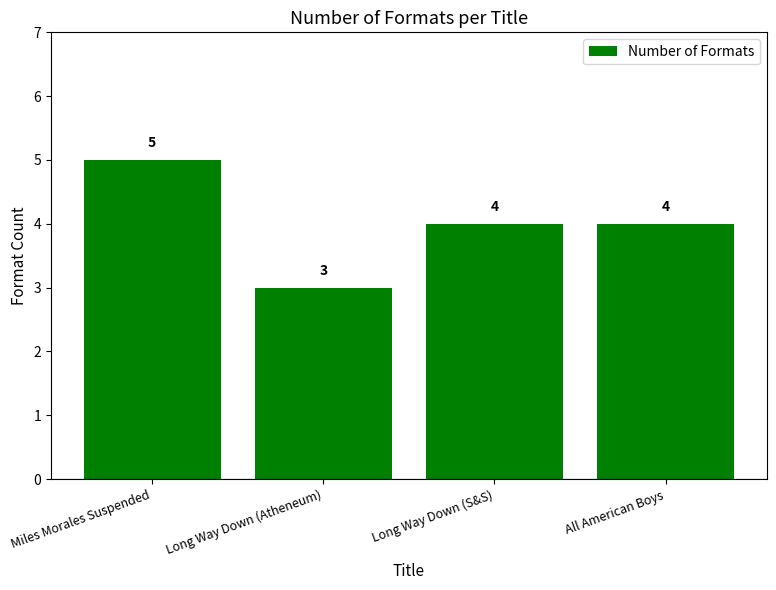

What position from the right is Miles Morales Suspended?

4